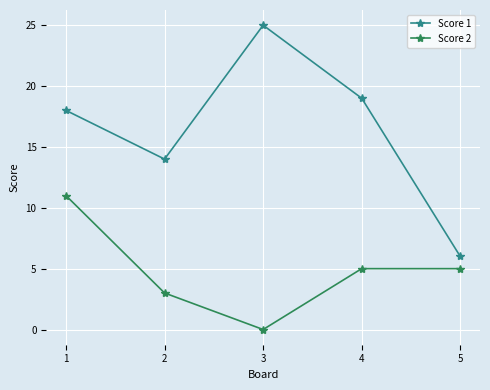

True or false: Score 2 and Score 1 intersect in this chart.

False